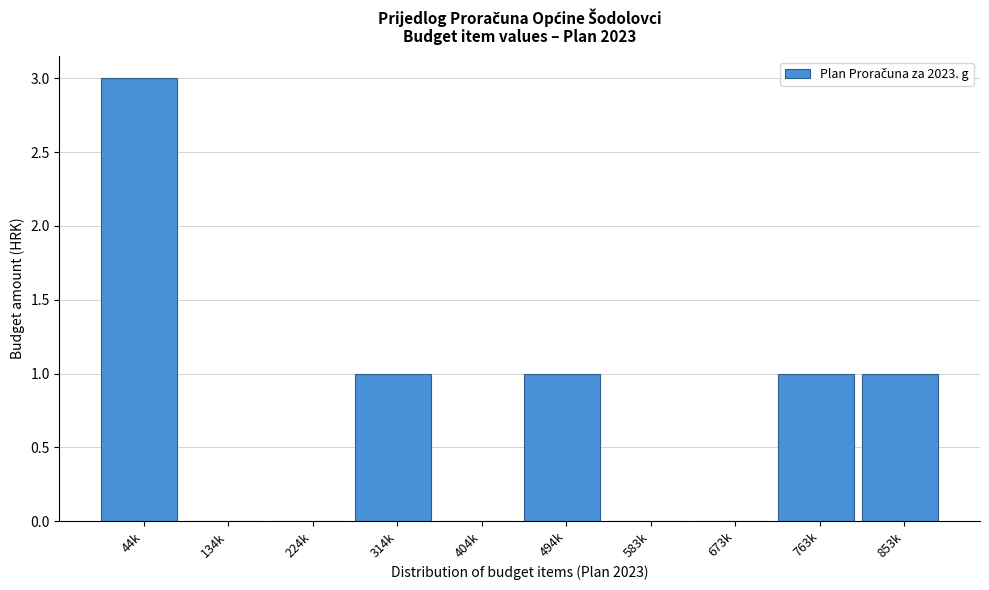

Reading left to right, list all the values displayed in this chart.

44k=3	134k=0	224k=0	314k=1	404k=0	494k=1	583k=0	673k=0	763k=1	853k=1